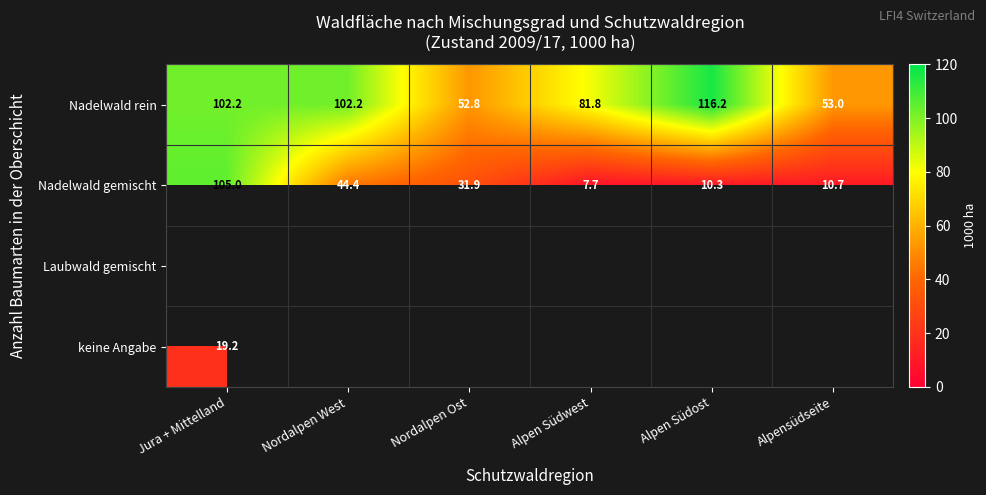

What is the difference between the Nadelwald gemischt values at Jura + Mittelland and Nordalpen Ost?

73.1